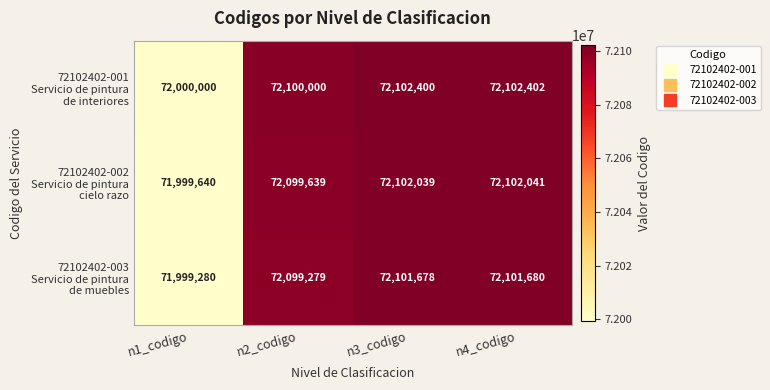

At which category is the sum across all series the highest?

n4_codigo